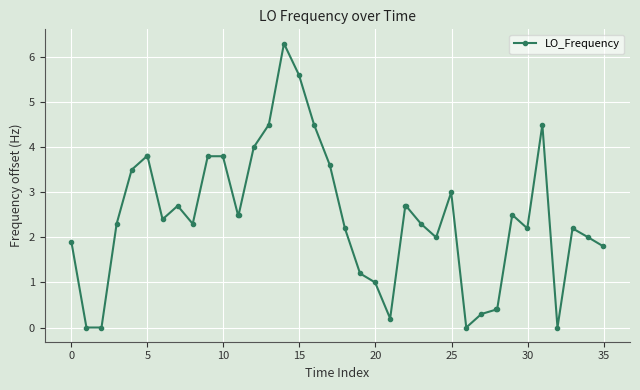

What is the sum of all values?

97.4